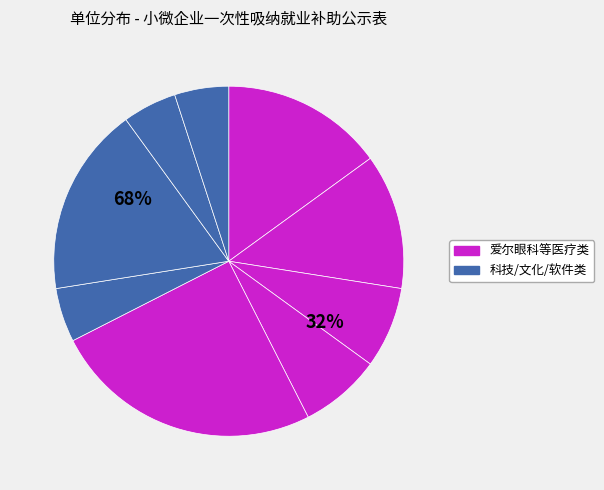

To the nearest percent, what is the difference between the 长治市天锦文化传播有限公司 and 长治市科迪计算机网络技术有限公司 slice percentages?

12%